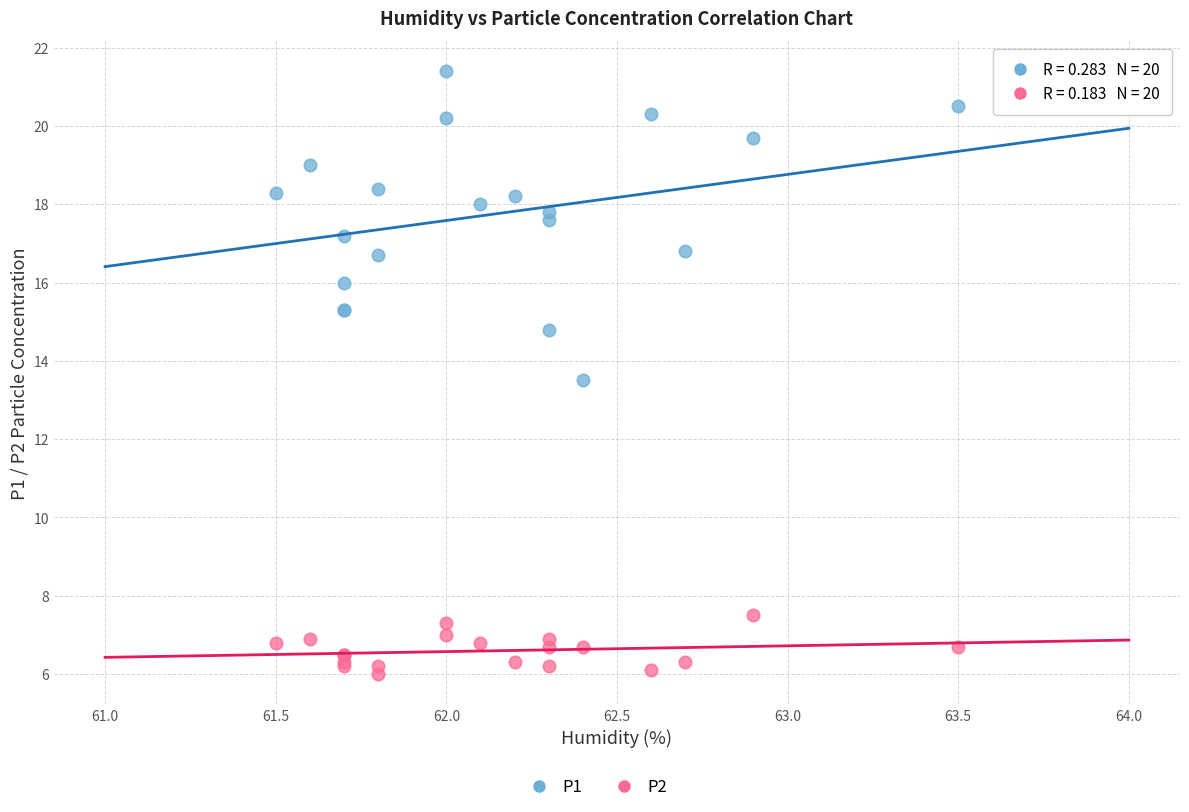

Across all series, what Y value is closest to 13?

13.5